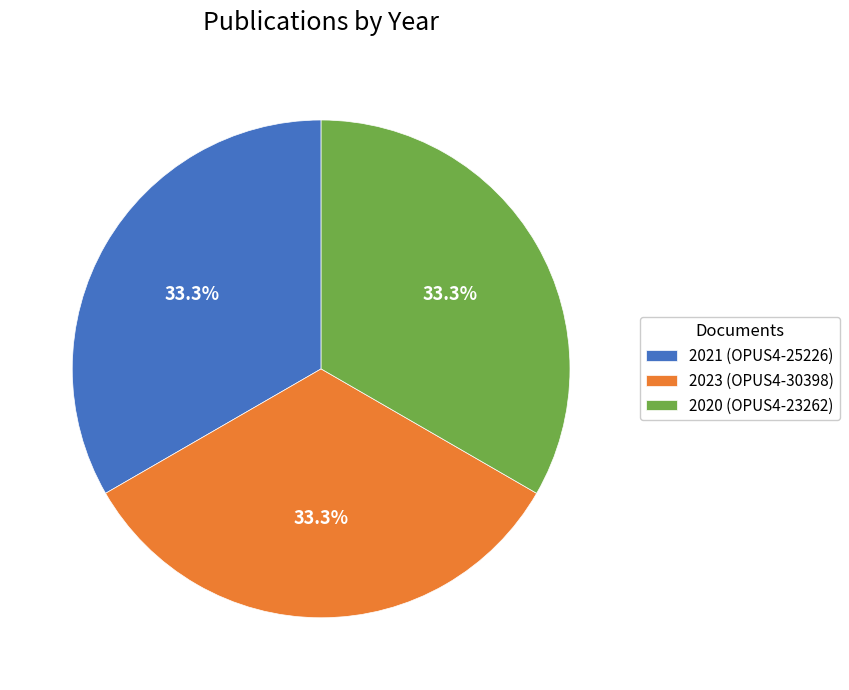

How much of the chart is everything except 2023 (OPUS4-30398)?

66.6%